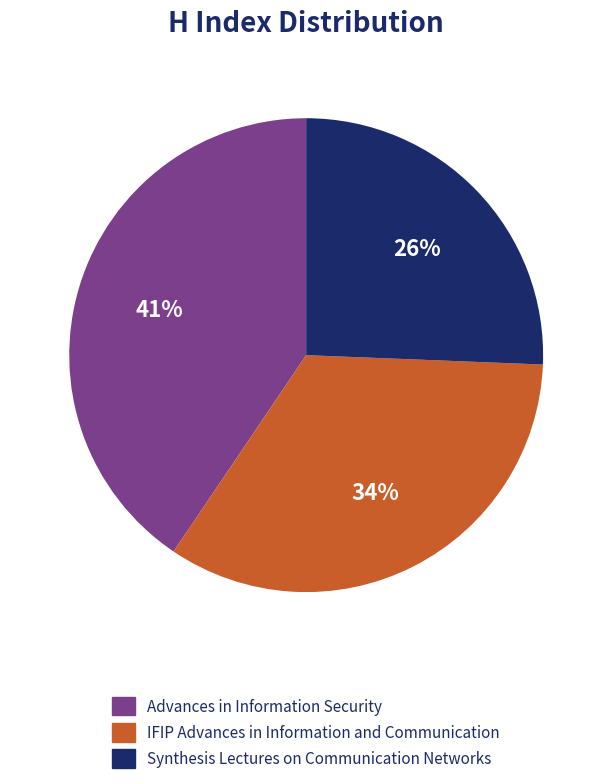

Rank the categories by value from highest to lowest.

Advances in Information Security, IFIP Advances in Information and Communication, Synthesis Lectures on Communication Networks